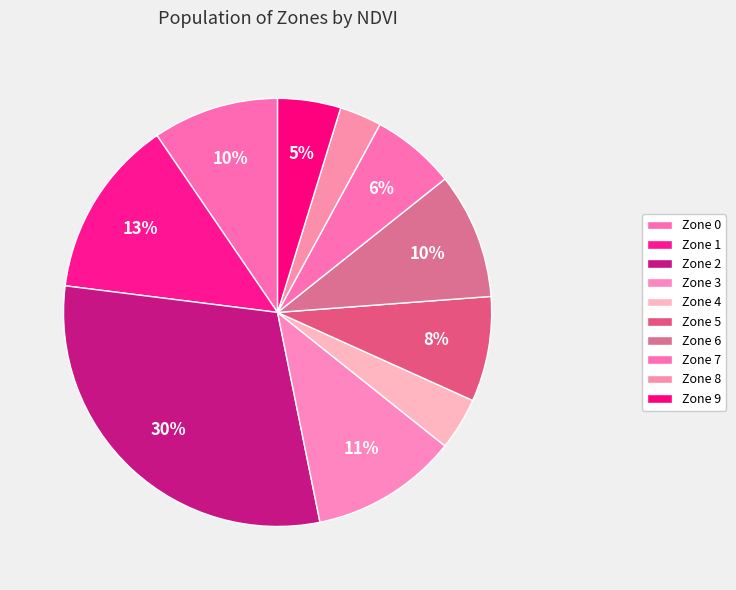

Is Zone 1 the majority of the pie?

No